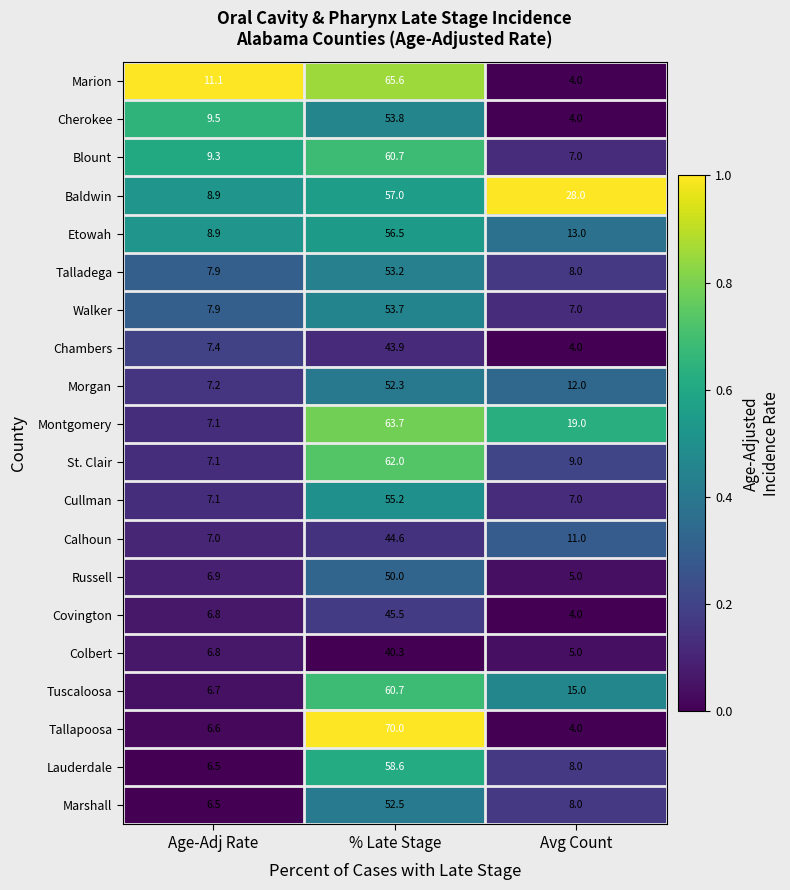

What is the sum of the Tallapoosa values at % Late Stage and Age-Adj Rate?

76.6